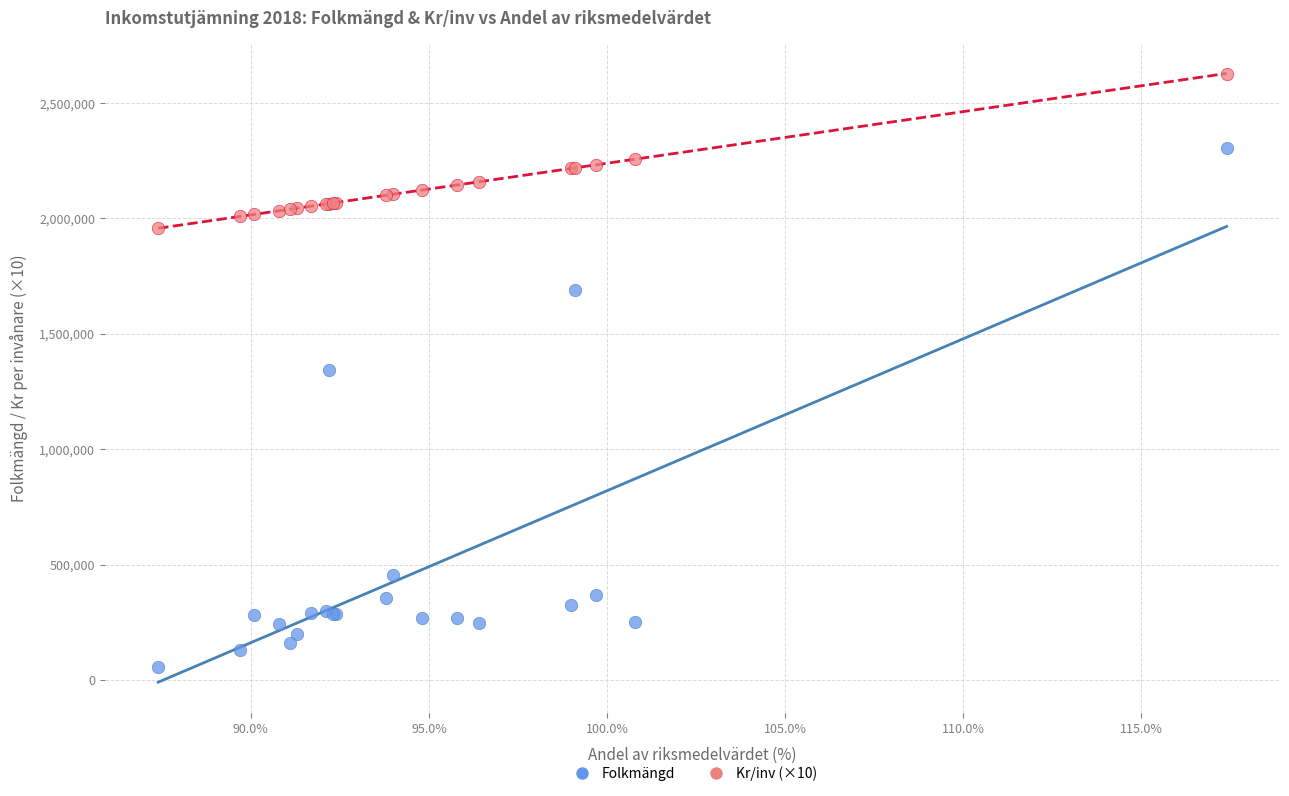

In the Folkmängd series, what Y value is closest to 1180954?

1342180